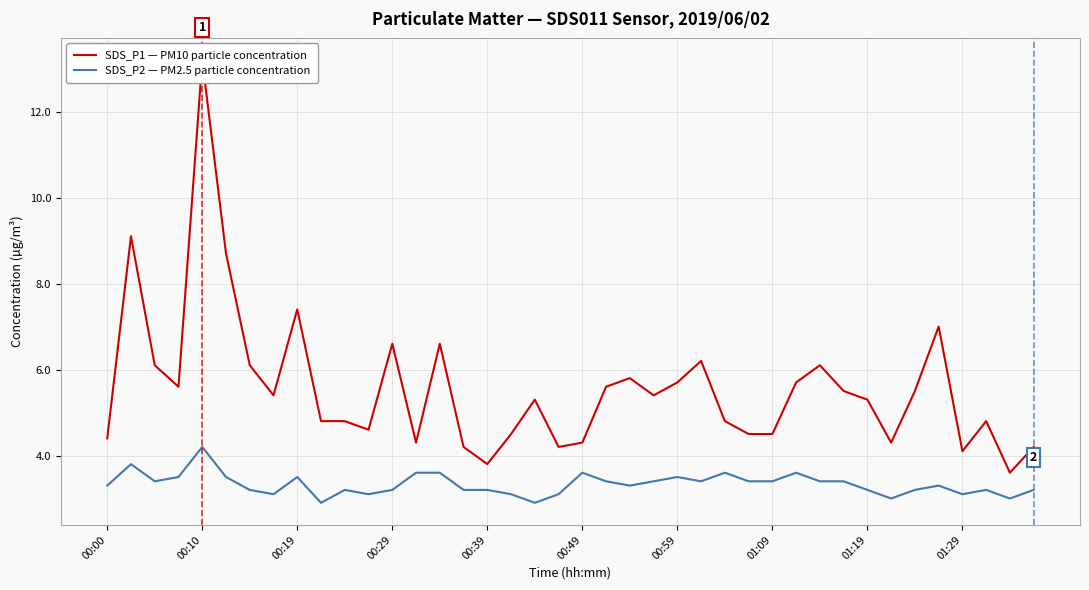

The value of SDS_P2 — PM2.5 particle concentration at 01:09 is 3.4. True or false?

True